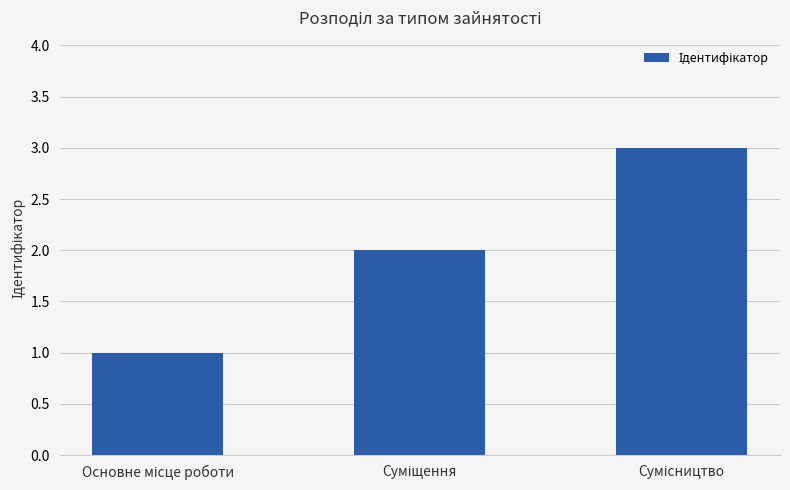

How many series are shown in this chart?

1